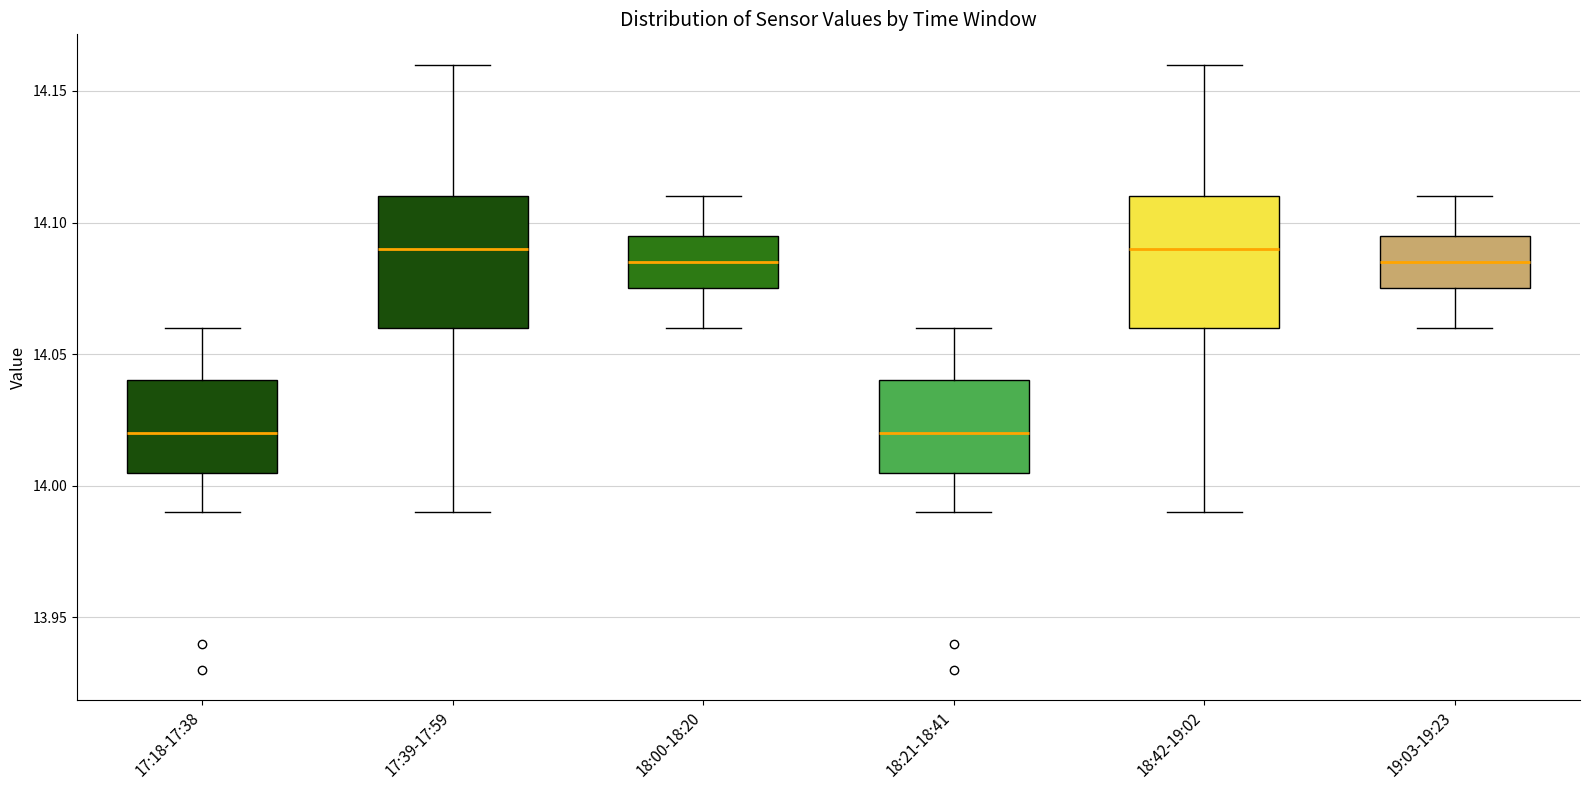

Reading left to right, read every box against the y-axis: the position of its median line, the range the box covers, and the ends of its whiskers. The values are not printed on the chart, so give them approximately, as read against the axis.

17:18-17:38: median 14.020, box 14.005 to 14.040, whiskers 13.990 to 14.060
17:39-17:59: median 14.090, box 14.060 to 14.110, whiskers 13.990 to 14.160
18:00-18:20: median 14.085, box 14.075 to 14.095, whiskers 14.060 to 14.110
18:21-18:41: median 14.020, box 14.005 to 14.040, whiskers 13.990 to 14.060
18:42-19:02: median 14.090, box 14.060 to 14.110, whiskers 13.990 to 14.160
19:03-19:23: median 14.085, box 14.075 to 14.095, whiskers 14.060 to 14.110